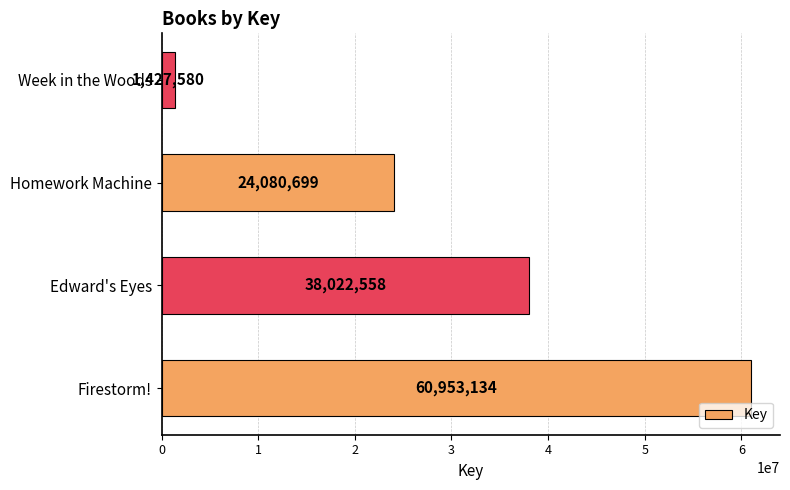

What is the sum of all values?

124483971